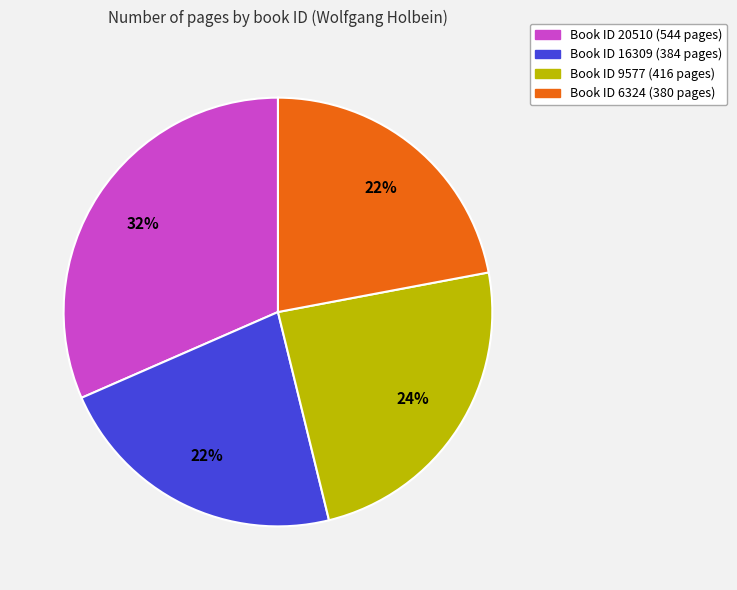

How many segments does this pie chart have?

4